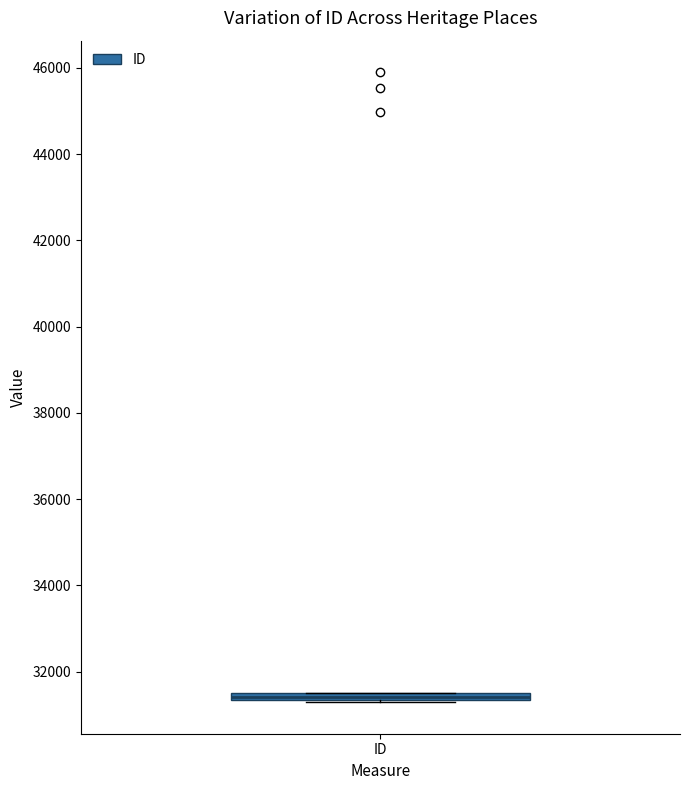

Where is the lower edge of the box for ID on the y-axis? The values are not printed on the chart, so give them approximately, as read against the axis.

31400